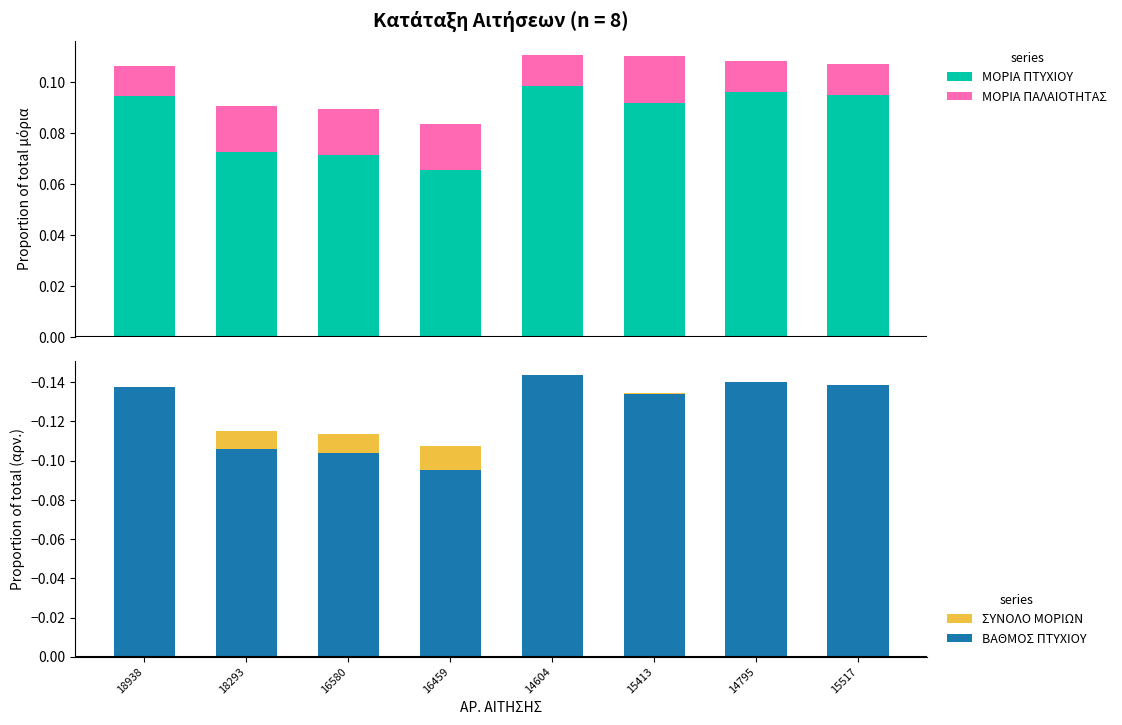

Count the number of categories in the chart.

8